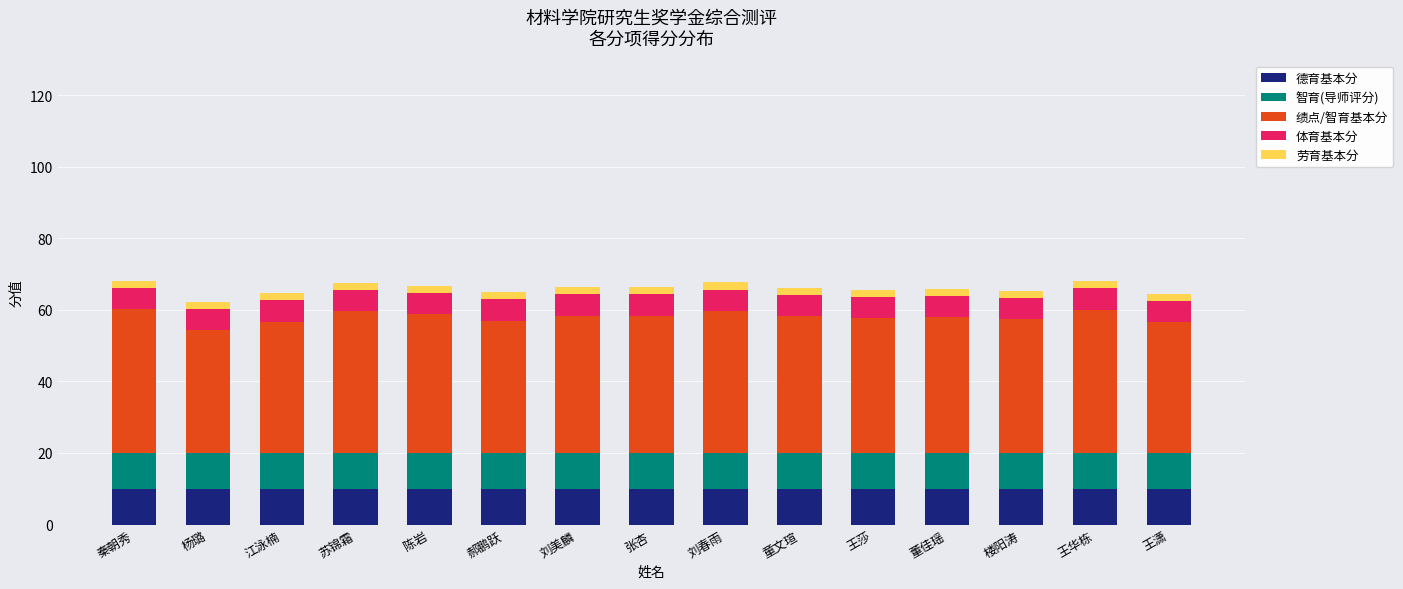

True or false: 德育基本分 has a value of 6.0 at 陈岩.

False